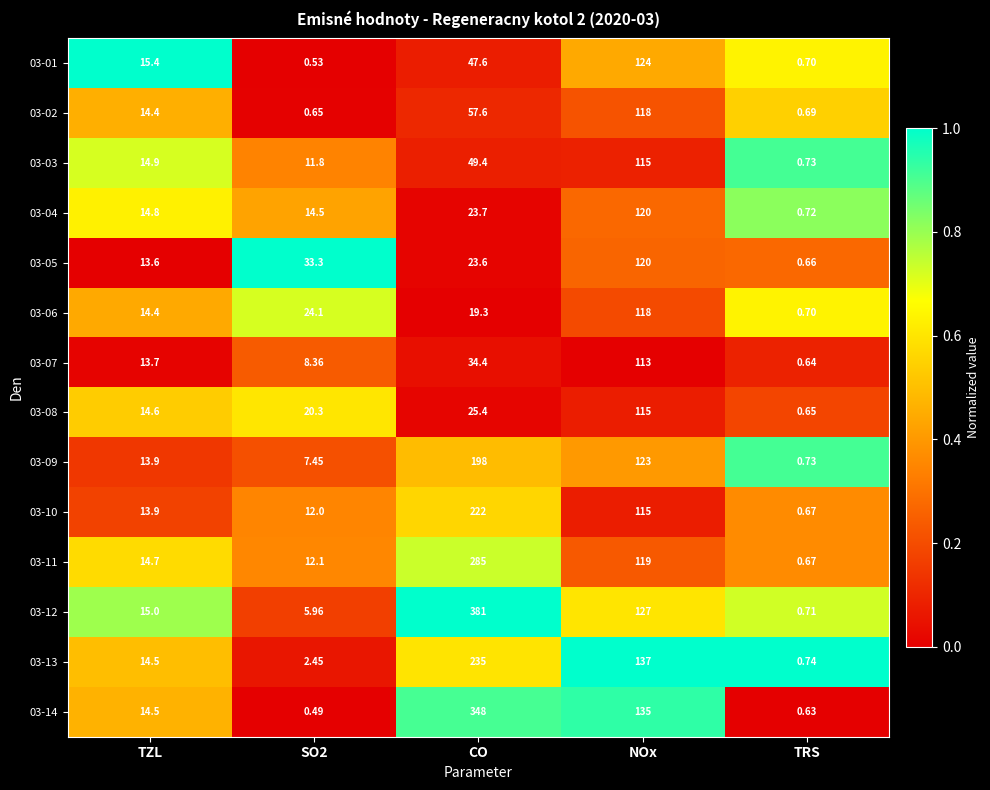

At which category is the sum across all series the highest?

CO